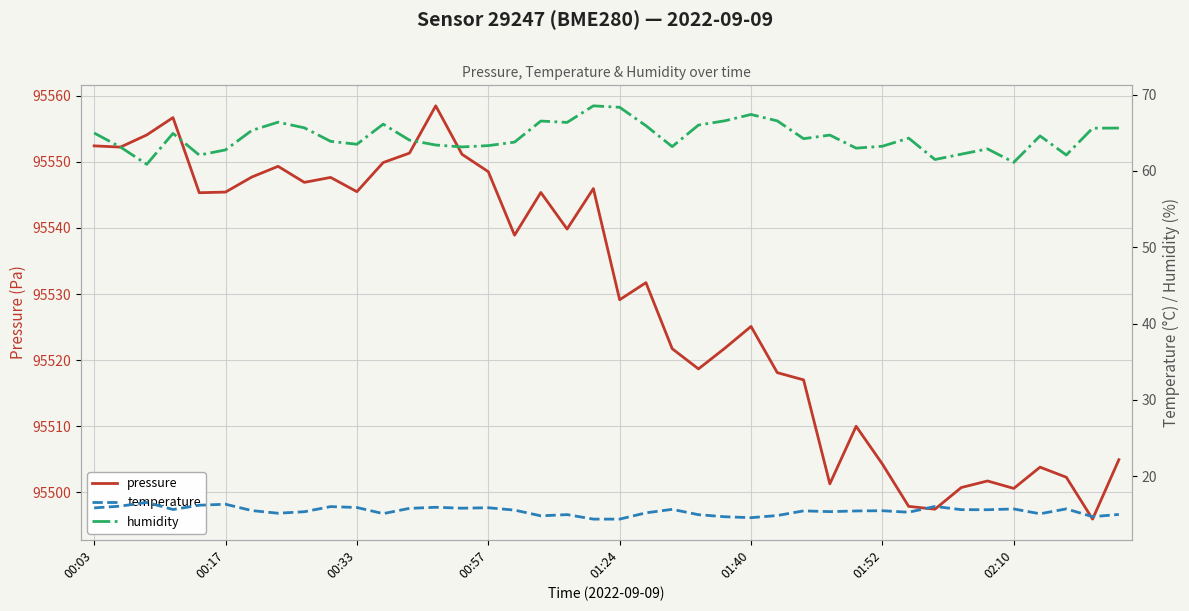

Which has a higher value, 9 or 34?

9